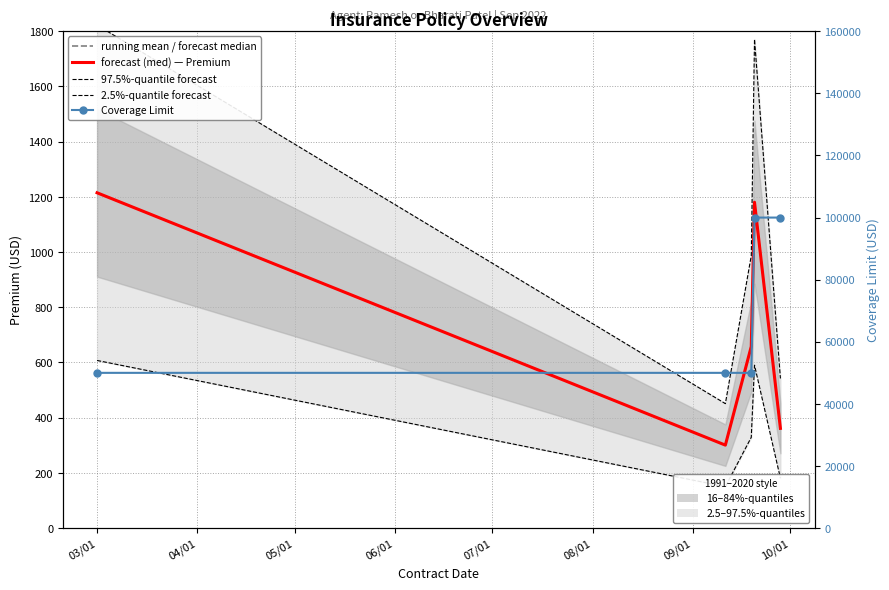

What is the minimum value shown in the chart?

150.3